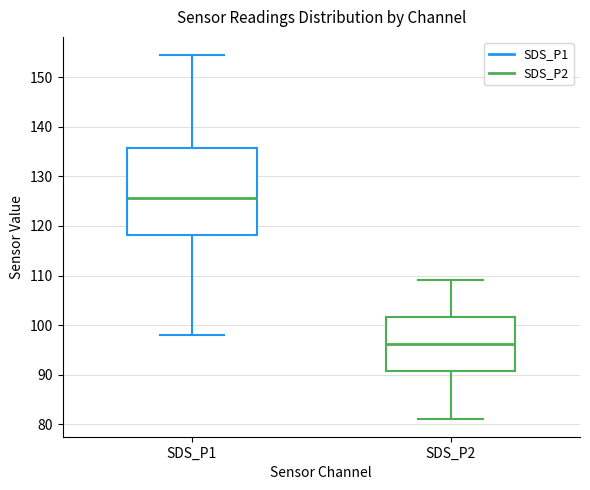

Comparing the boxes themselves (not the whiskers), which one is the tallest?

SDS_P1